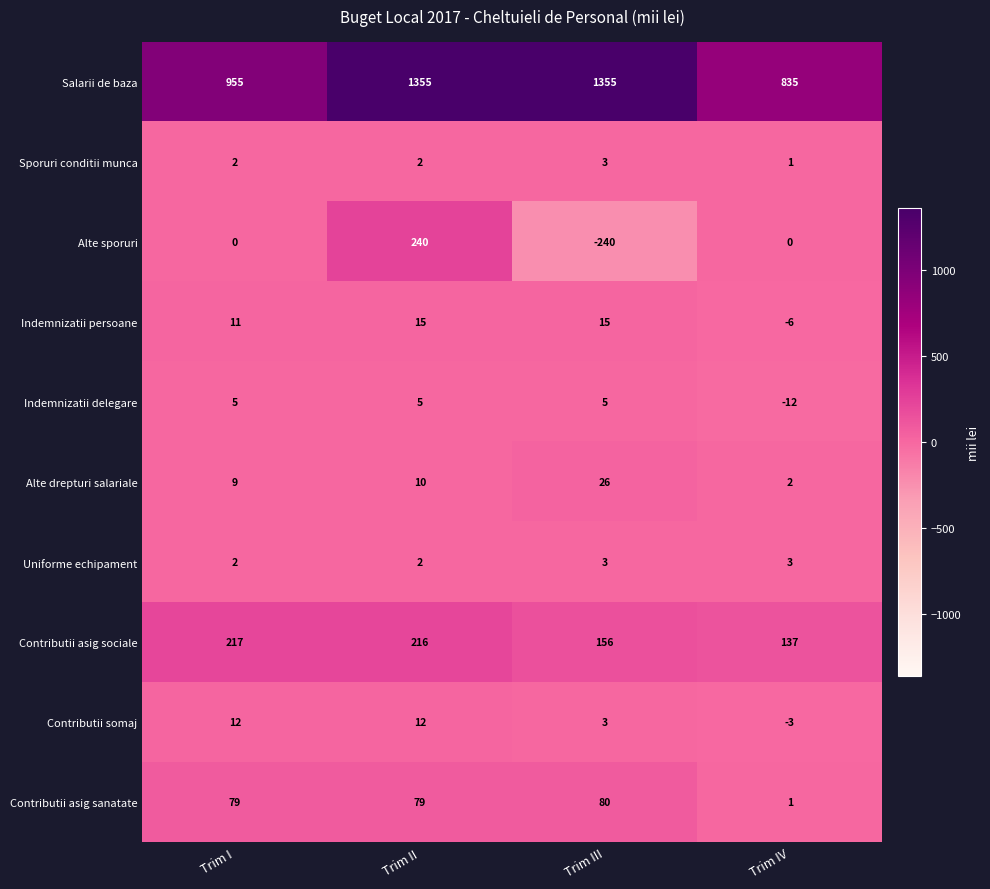

What is the average value of the Alte drepturi salariale series?

12